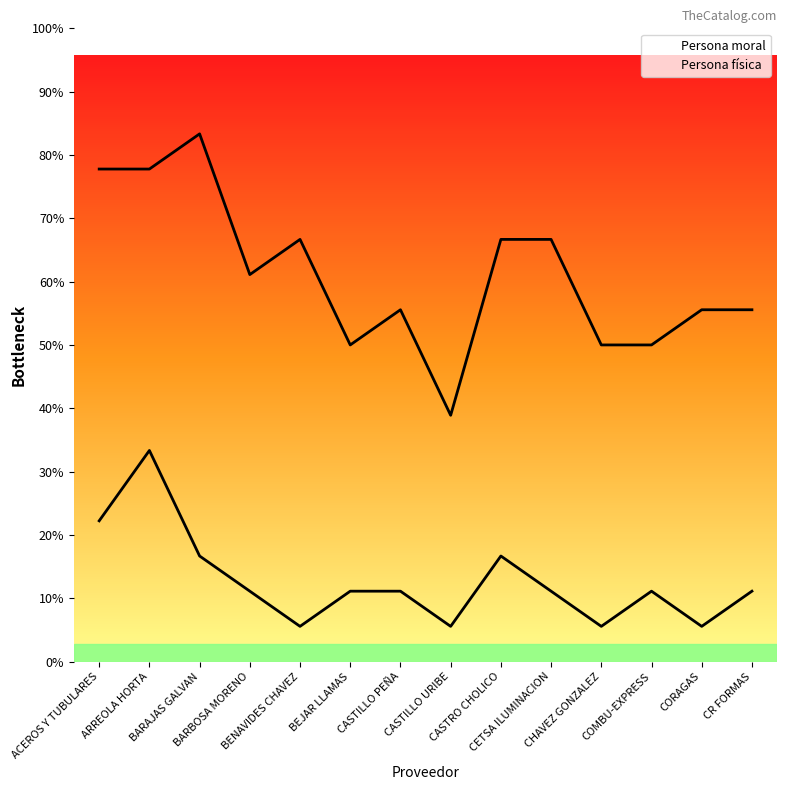

The value of Persona moral at CR FORMAS is 2. True or false?

True